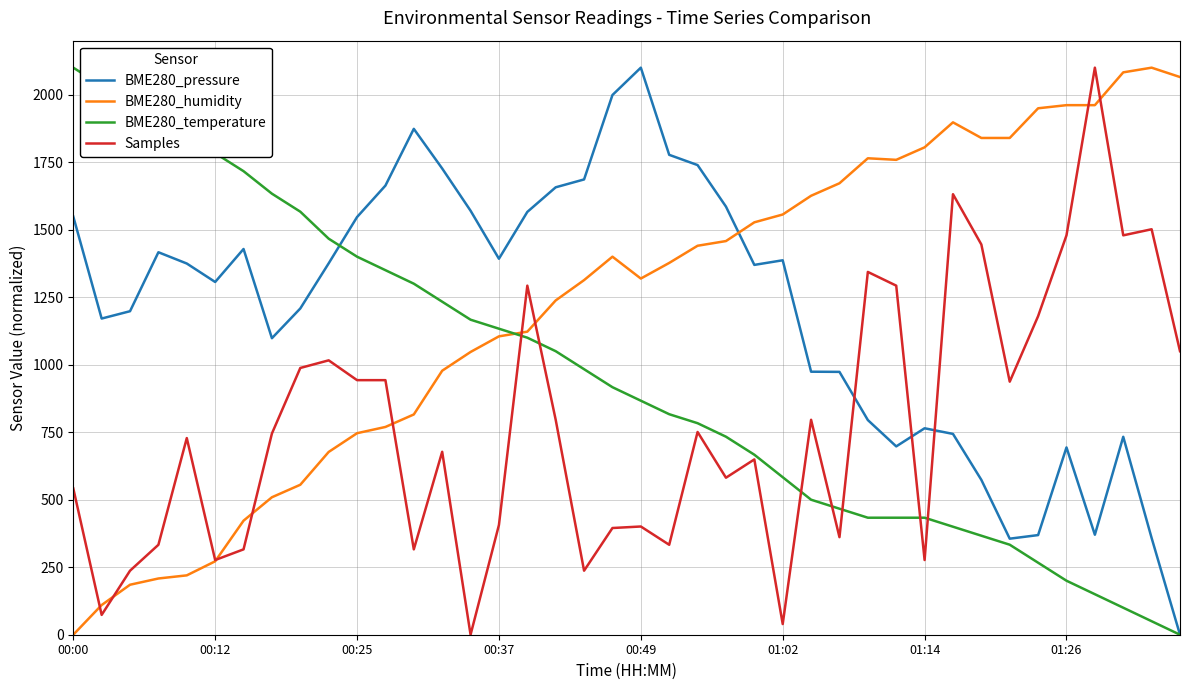

True or false: BME280_pressure and Samples intersect in this chart.

True